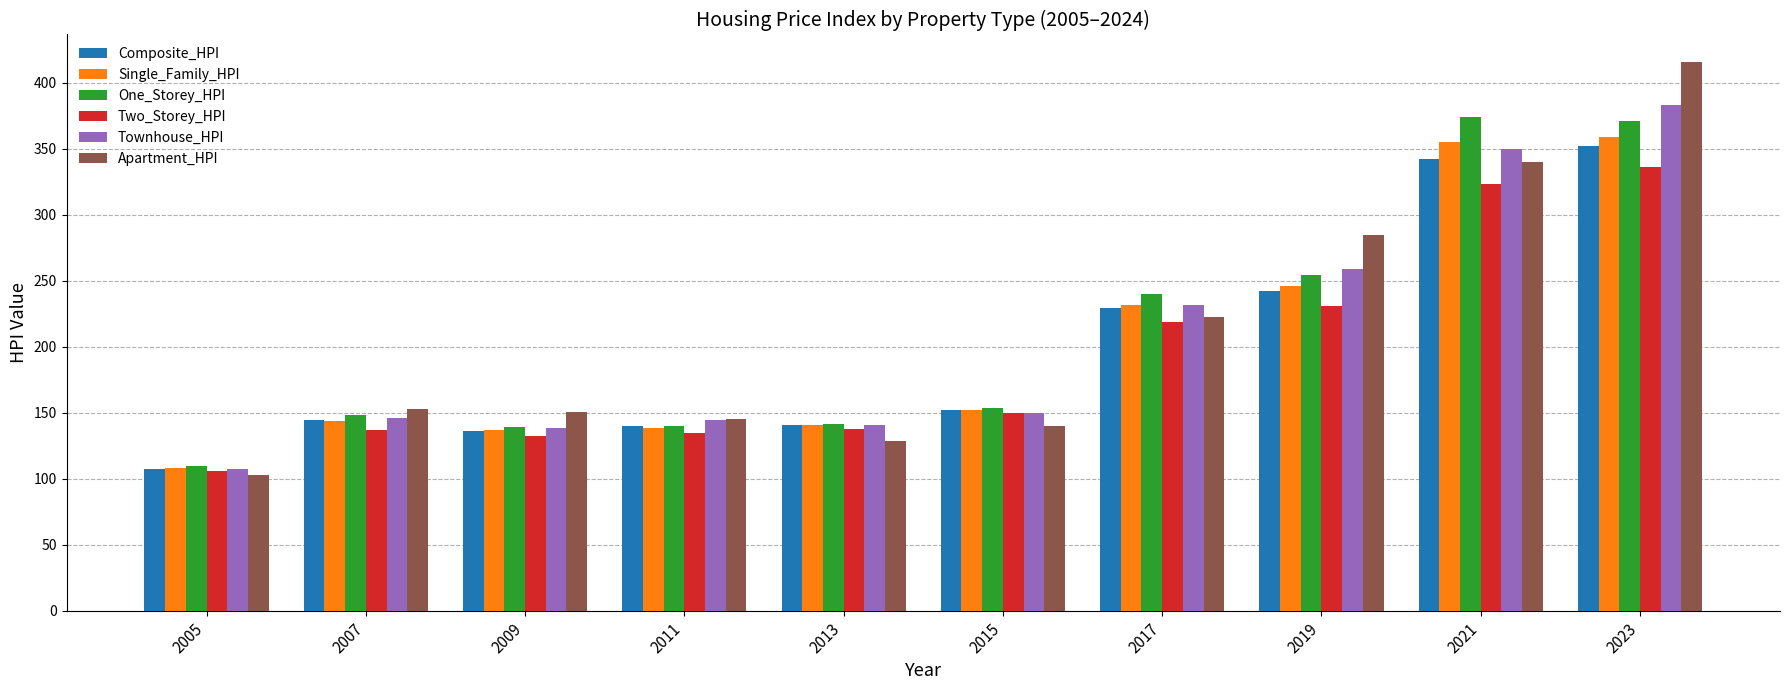

The Two_Storey_HPI series shows 183.8 at 2005. True or false?

False